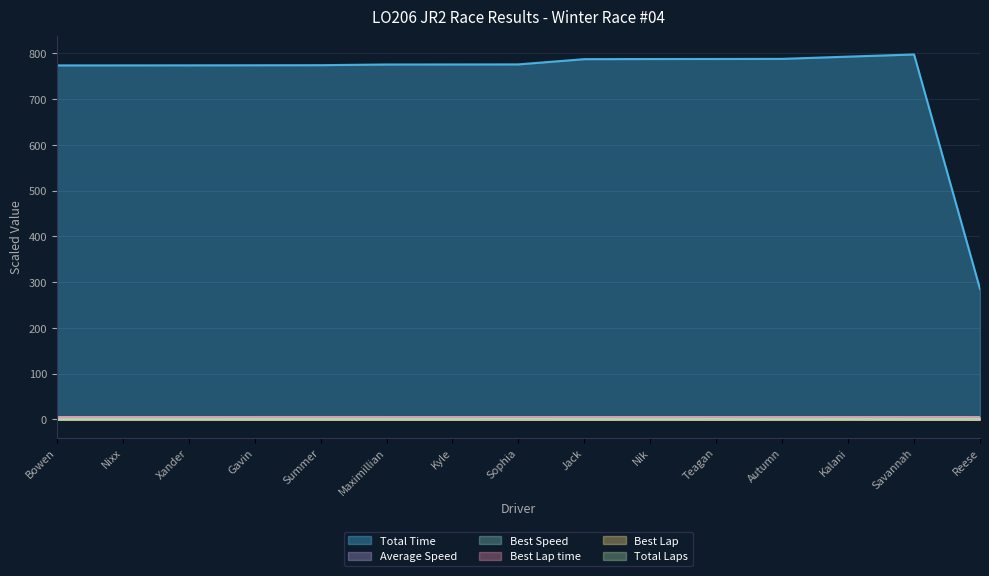

What is the sum of all Total Laps values?

4.6